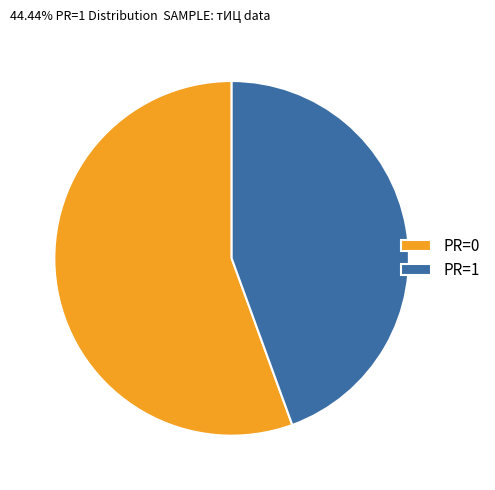

Is it true that PR=0 is 56% of the pie?

True